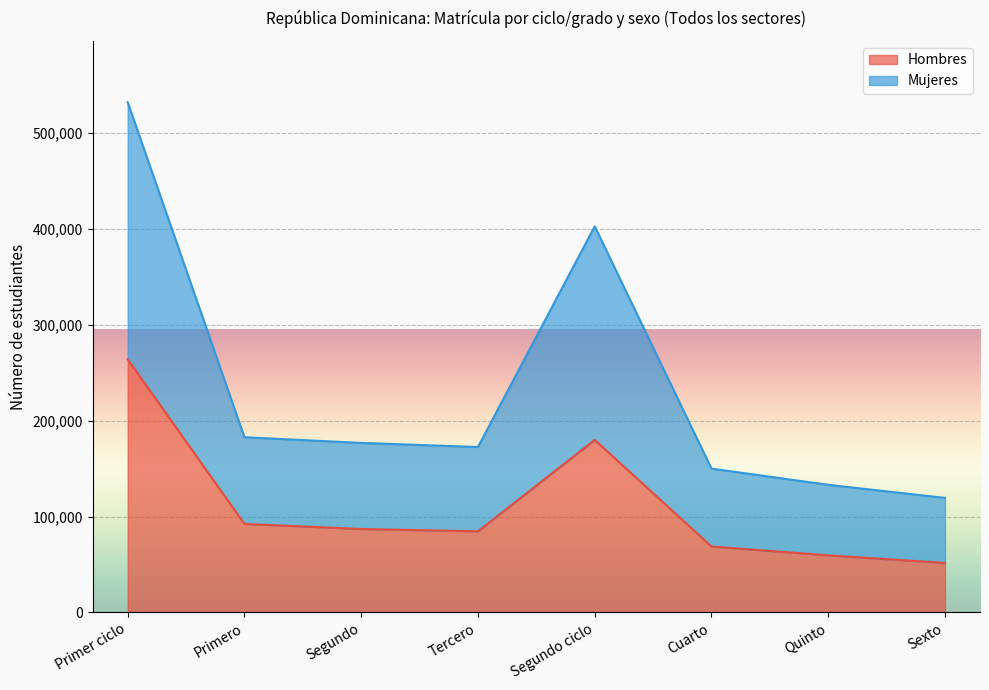

What is the difference between the maximum and minimum values in the Hombres series?

212216